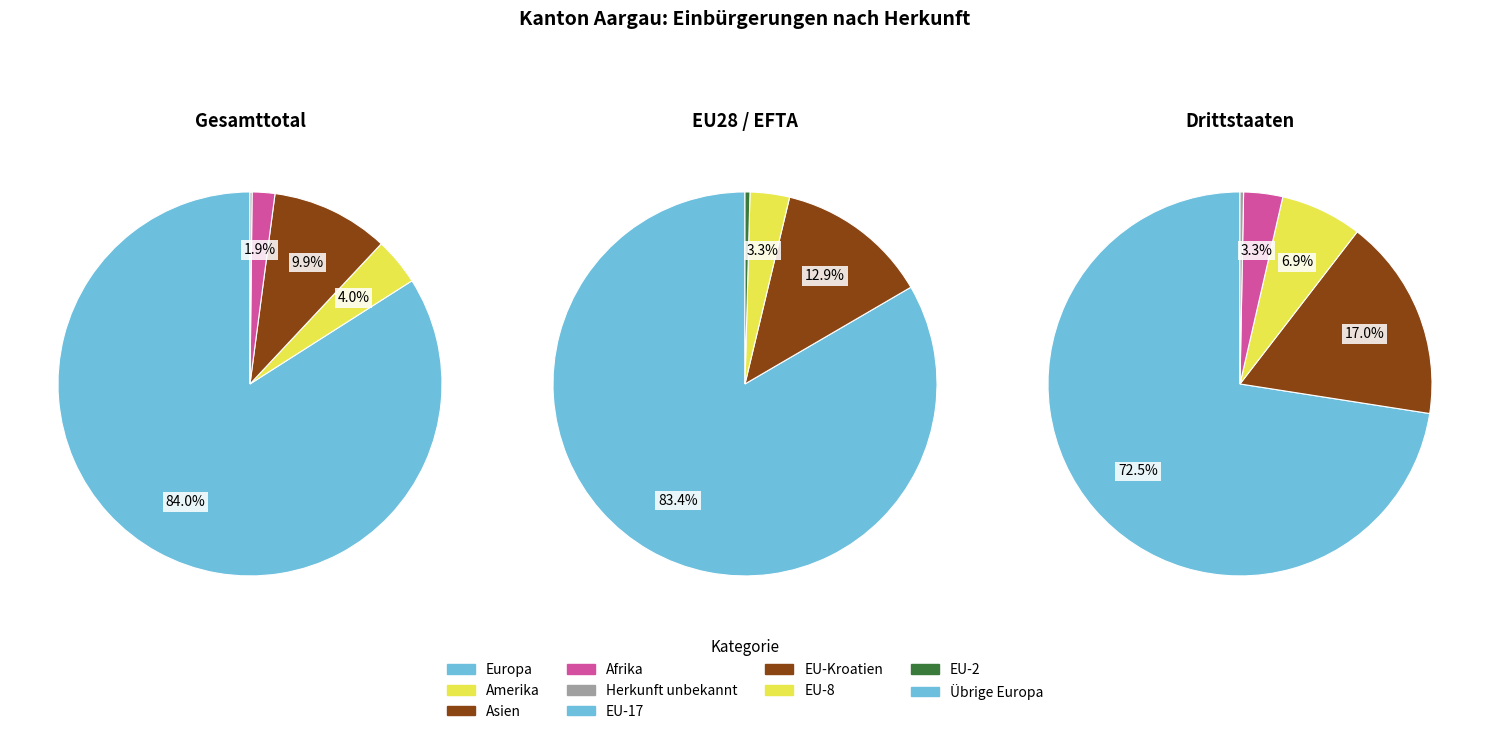

Do Asien and Herkunft unbekannt together represent more than half of the pie?

No